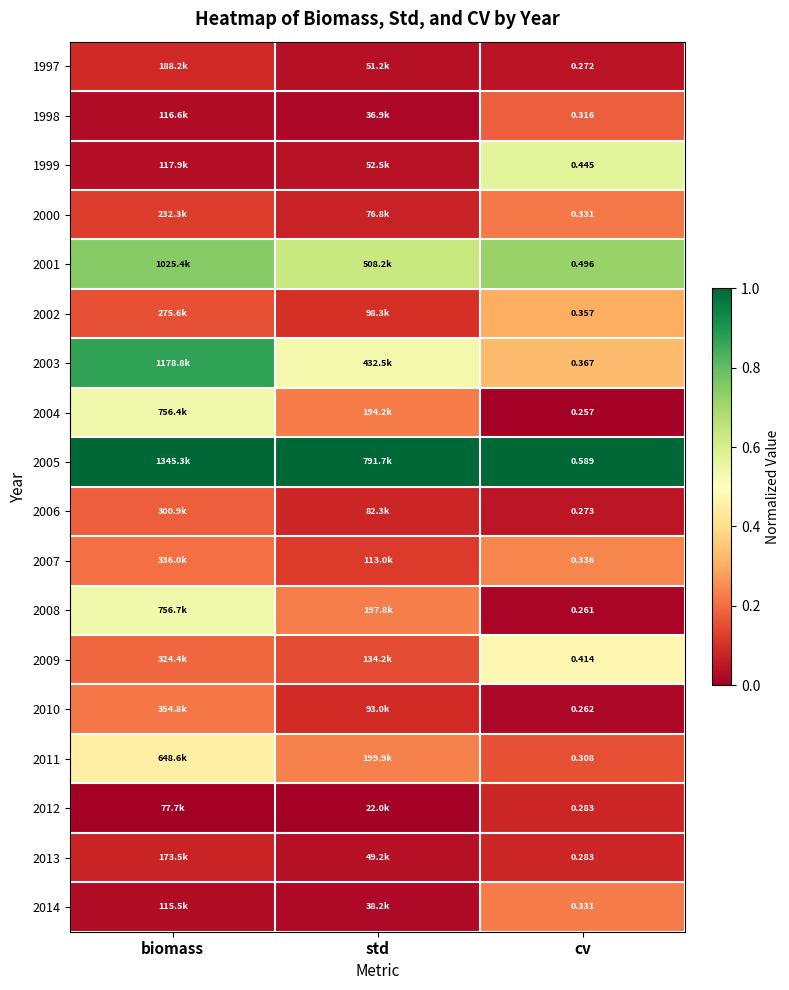

The 2007 series shows 0.4 at cv. True or false?

False